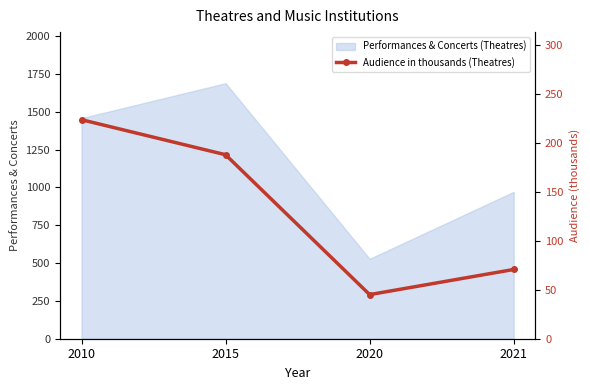

How many lines are shown in the chart?

1